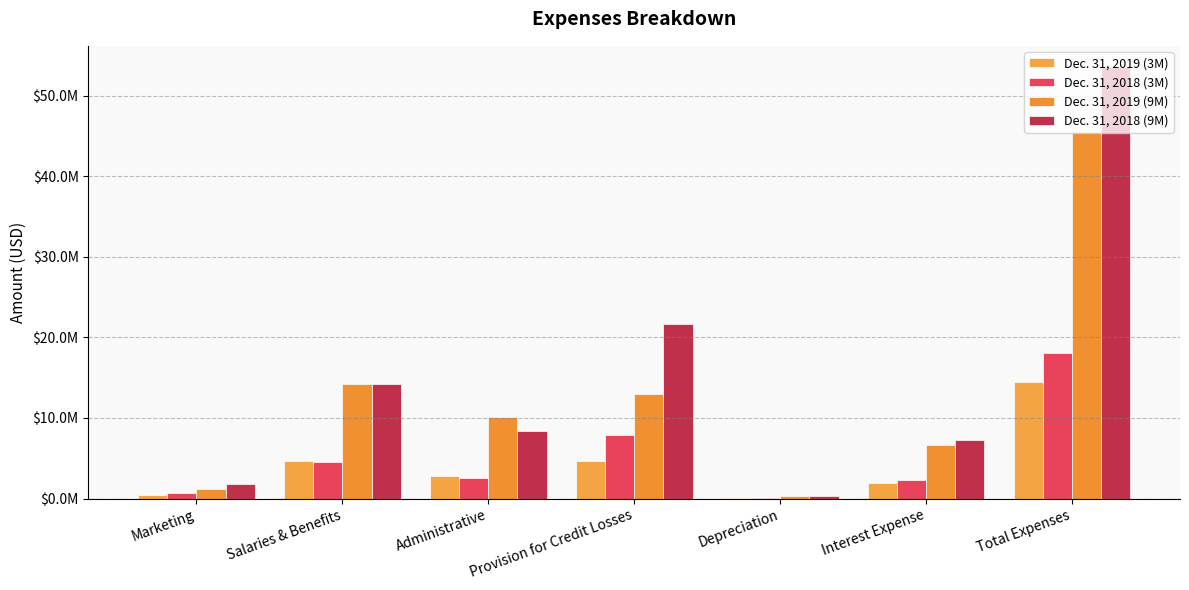

Are the bars horizontal?

No